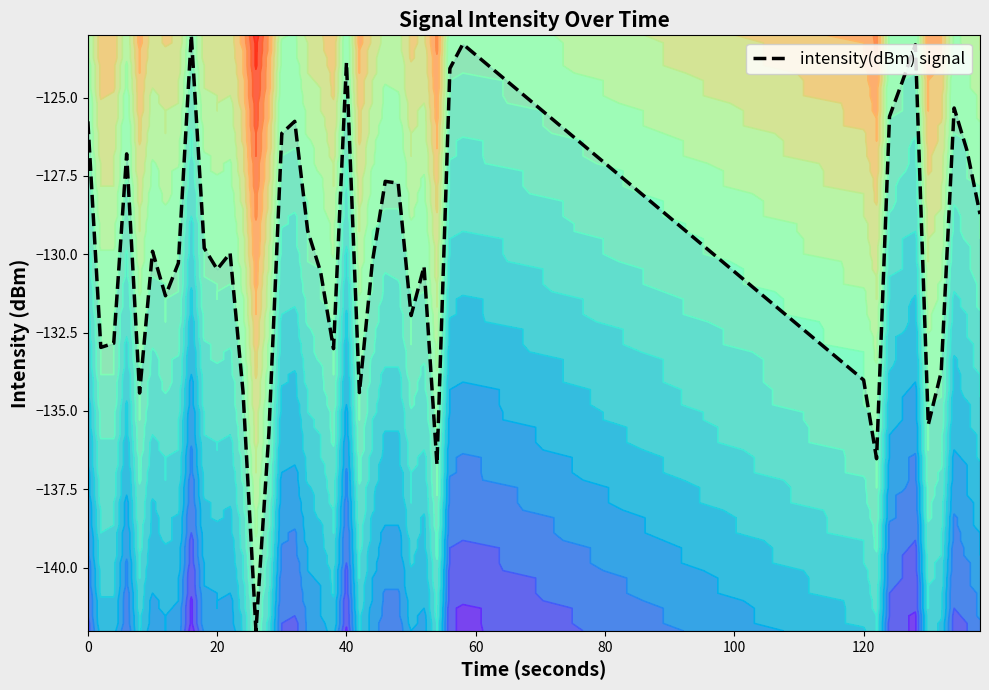

What is the average value?

-130.0